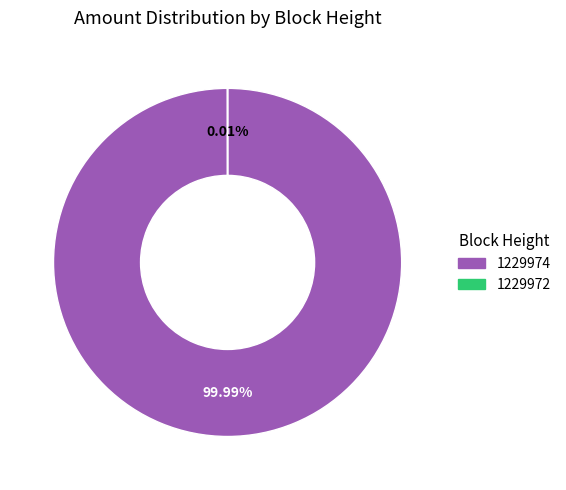

Does any single category account for the majority?

Yes